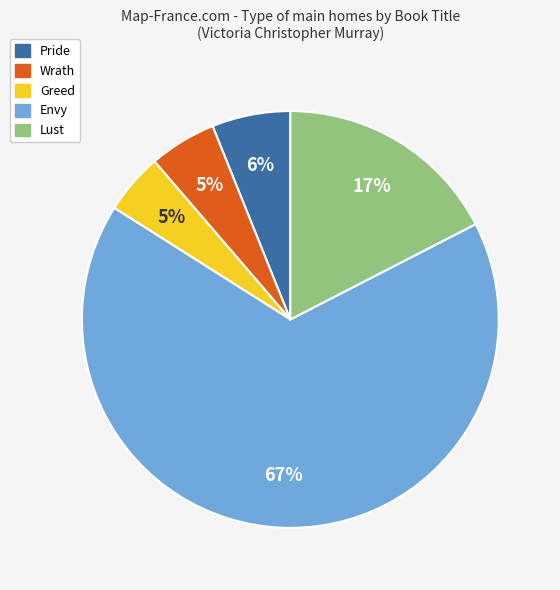

Count the number of slices in the pie.

5